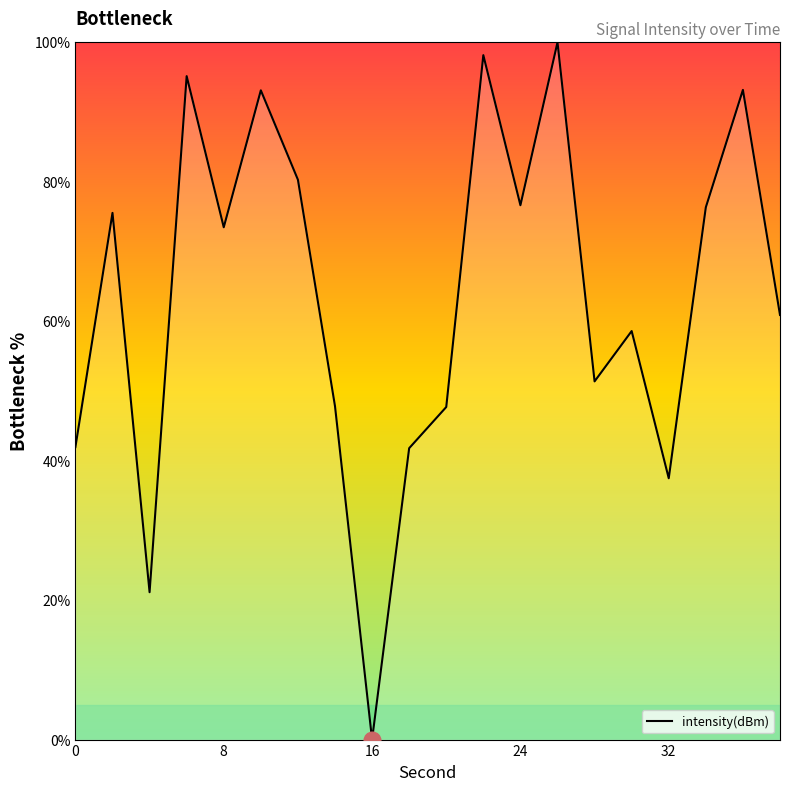

True or false: there are more than 0 points higher than both neighbors.

True